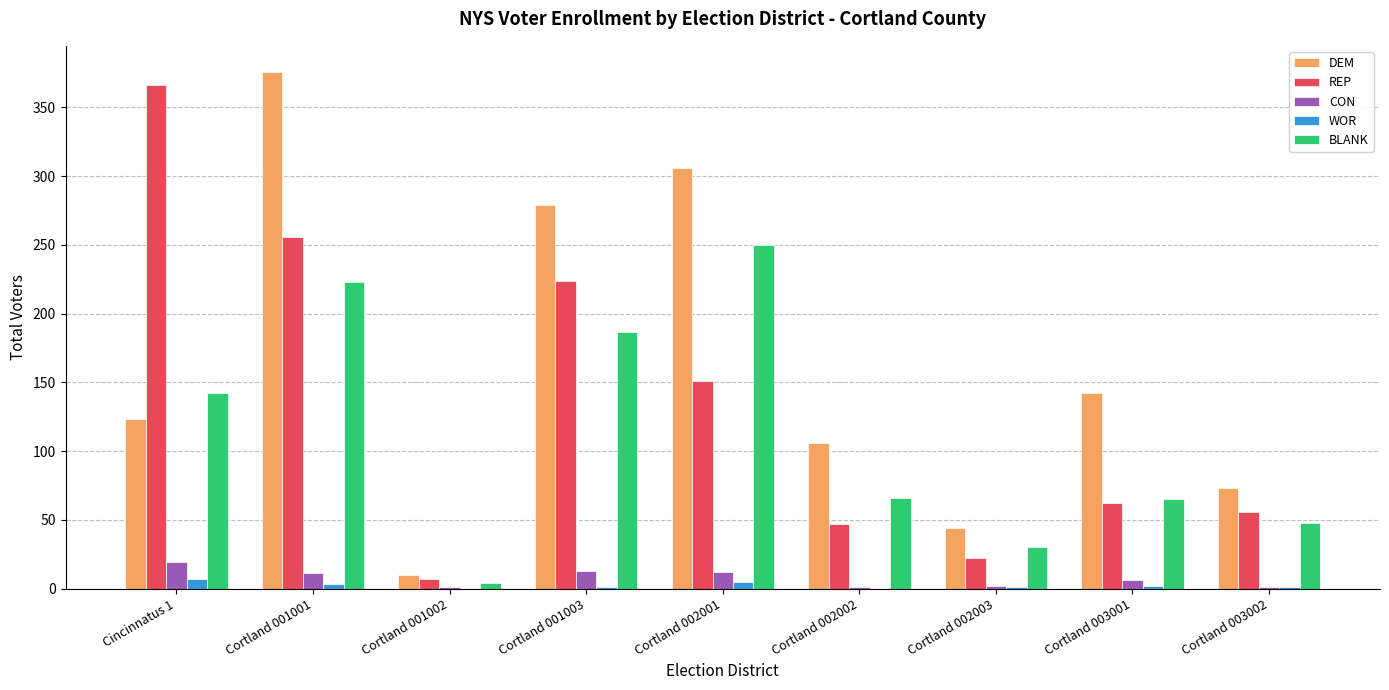

What is the sum of all DEM values?

1459